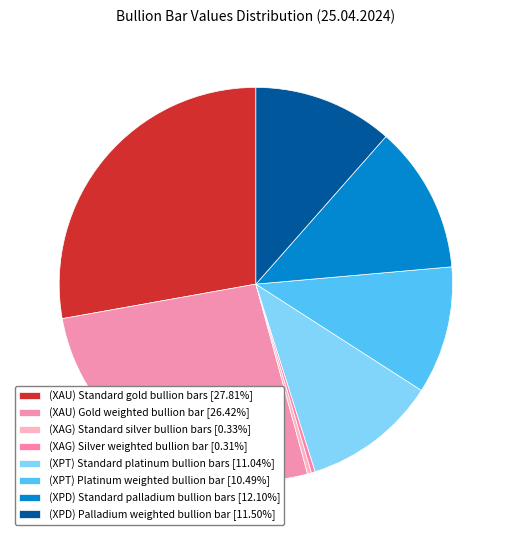

Is it true that (XPT) Standard platinum bullion bars is 11% of the pie?

True